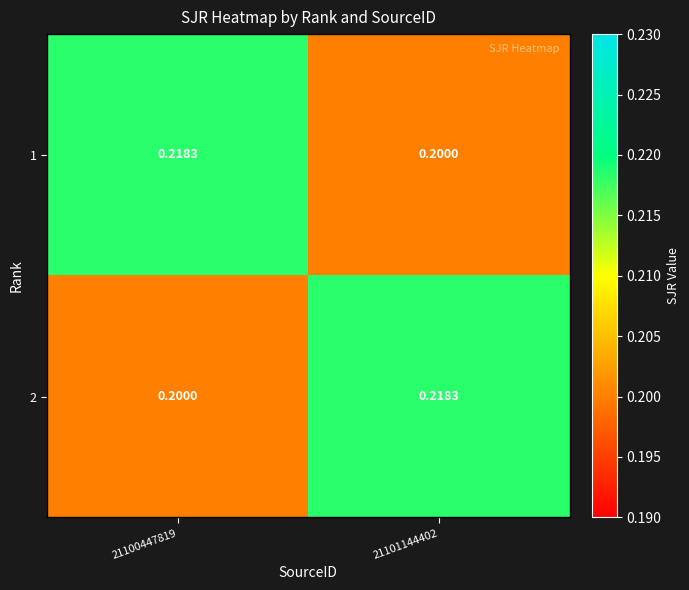

Is the value of 1 at 21100447819 greater than the value of 2 at 21100447819?

Yes